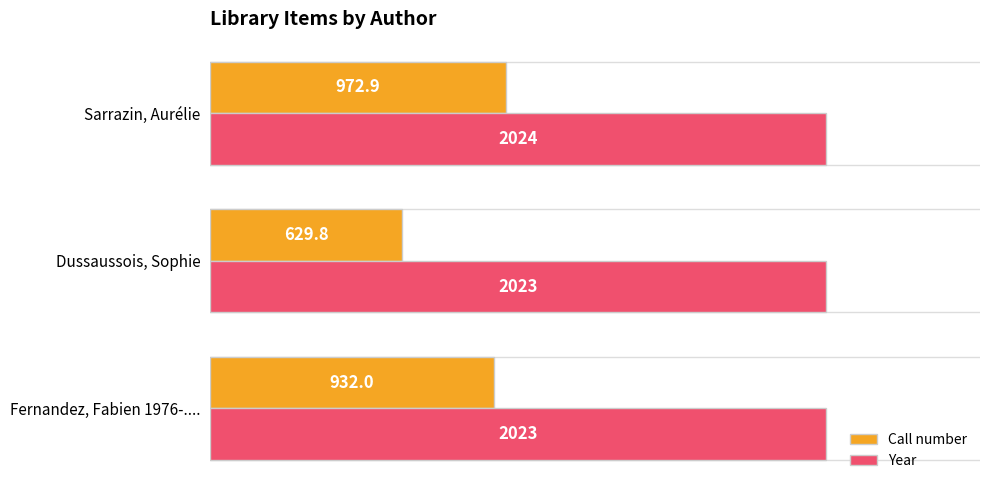

List the series in order of their overall mean, lowest first.

Call number, Year